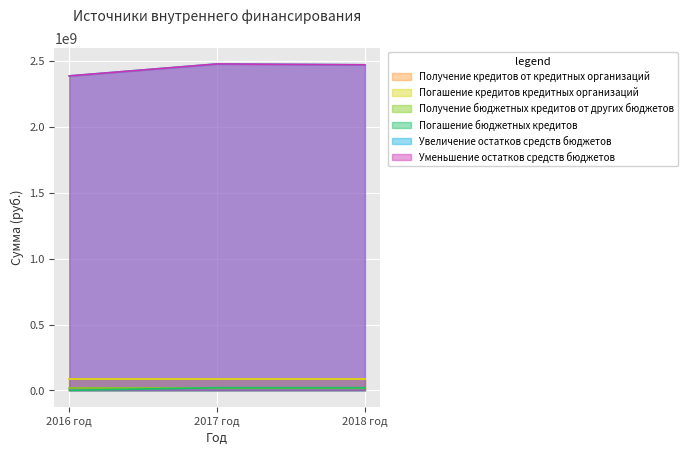

The value of Погашение бюджетных кредитов at 2018 год is 20165703.2. True or false?

True